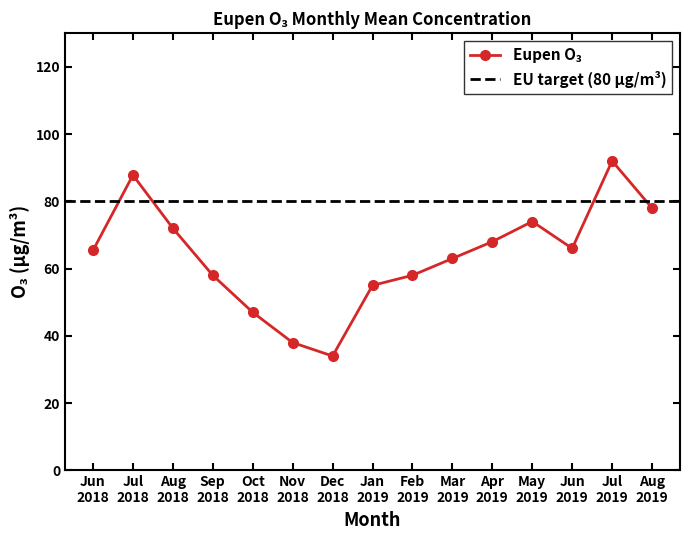

What is the average value?

63